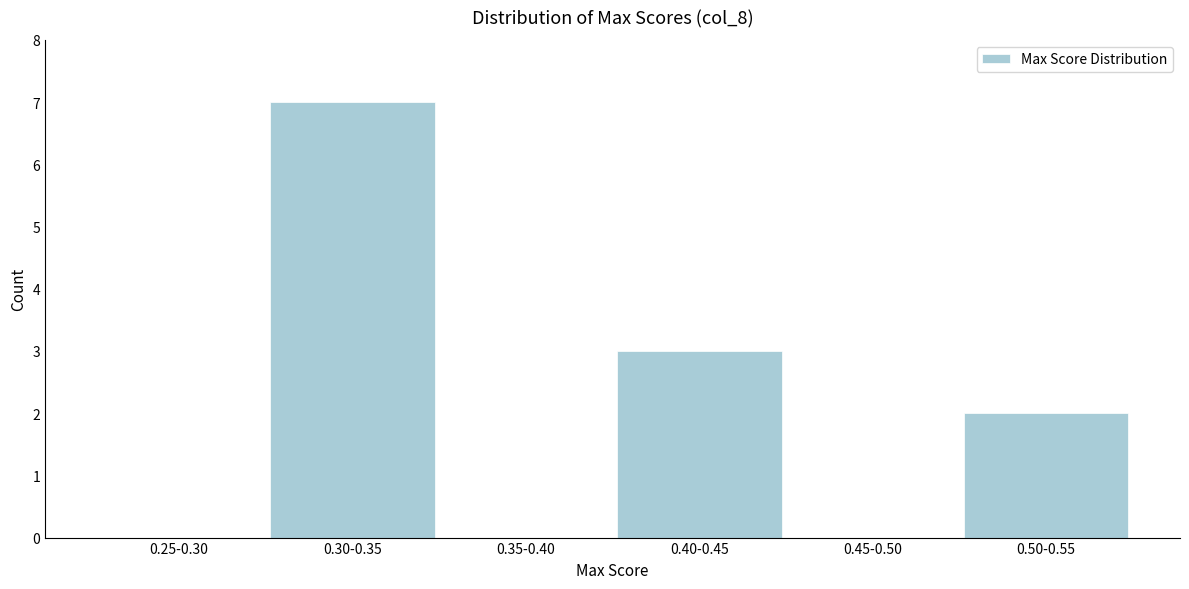

Reading left to right, extract all data points from this chart.

0.25-0.30=0	0.30-0.35=7	0.35-0.40=0	0.40-0.45=3	0.45-0.50=0	0.50-0.55=2